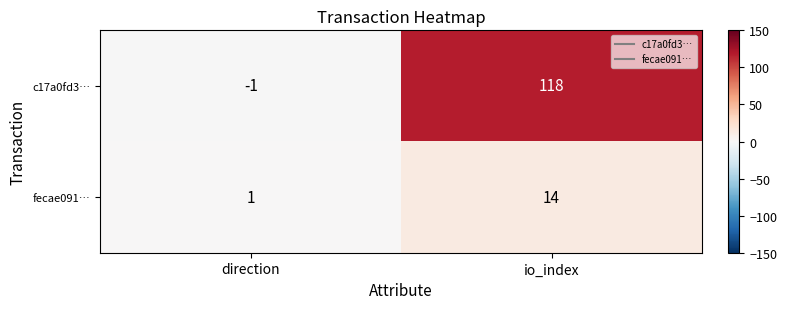

At io_index, list the series in order from smallest to largest.

fecae091…, c17a0fd3…